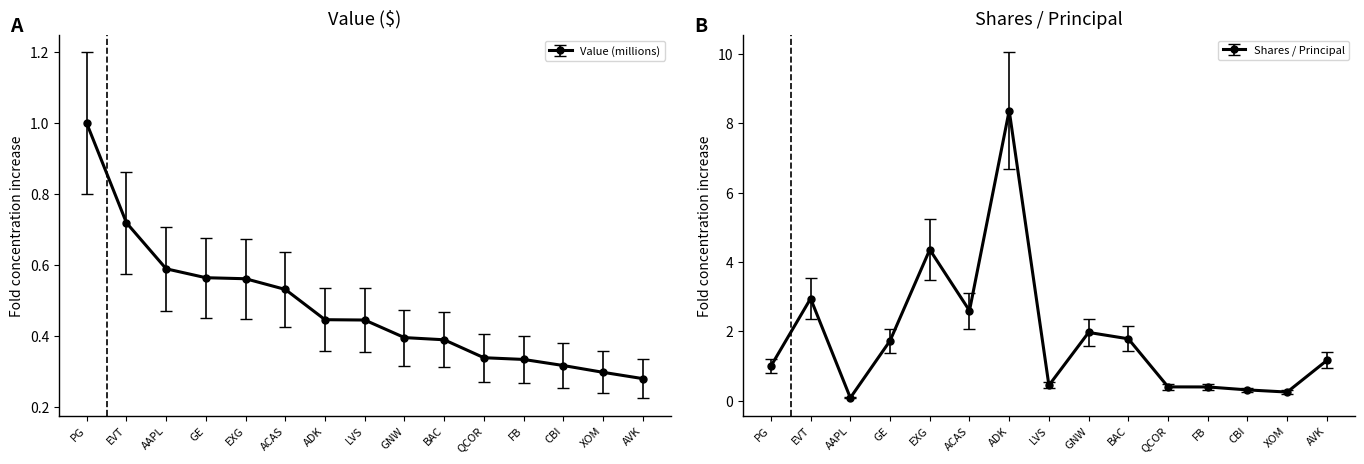

After their last crossing, which series has the higher values: Value (millions) or Shares / Principal?

Shares / Principal